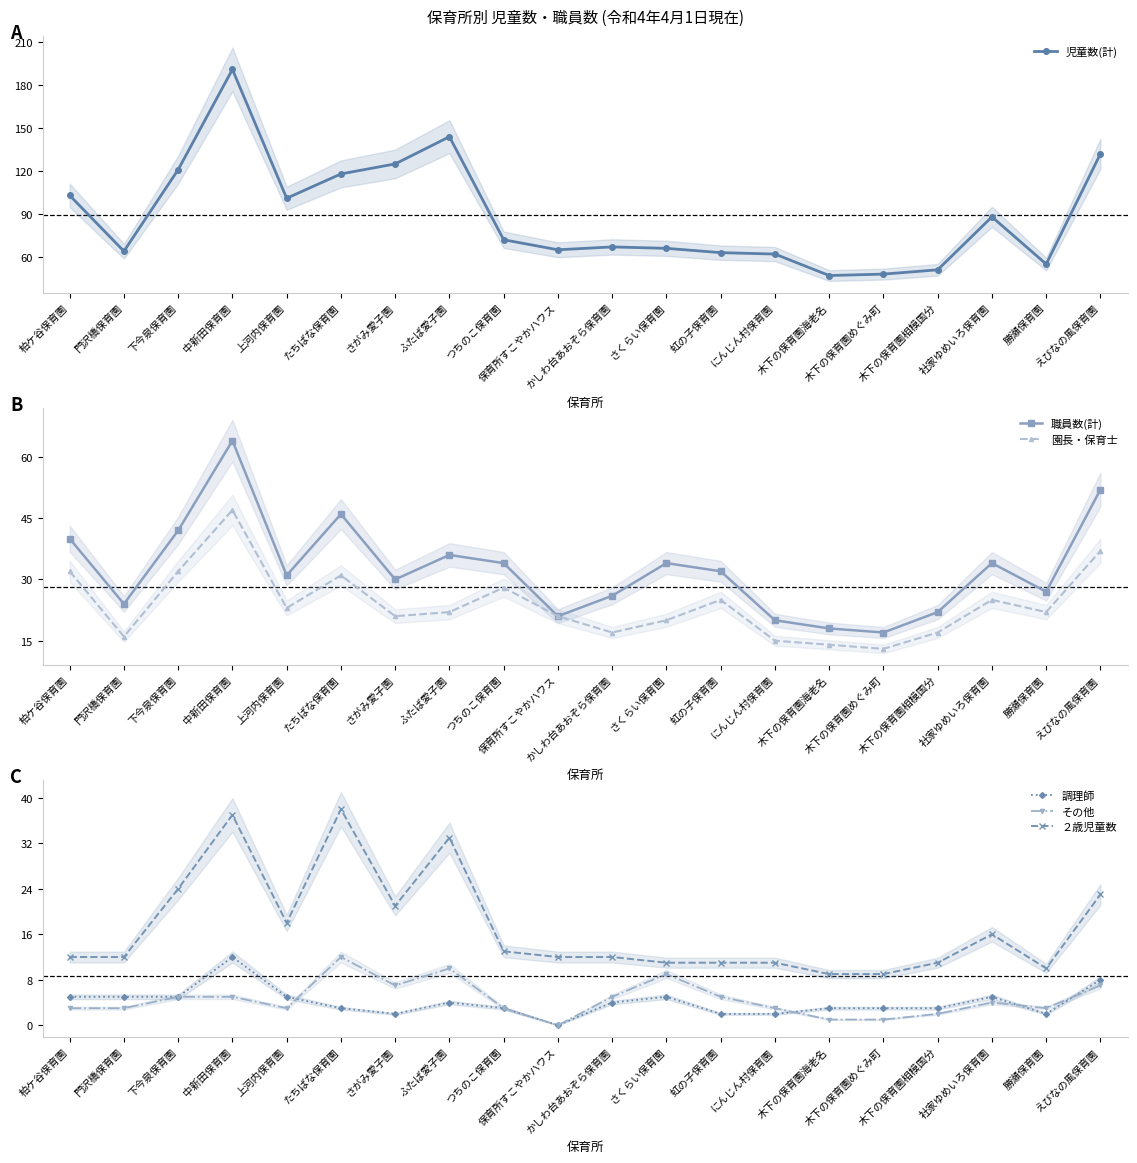

At which category is the sum across all series the highest?

中新田保育園